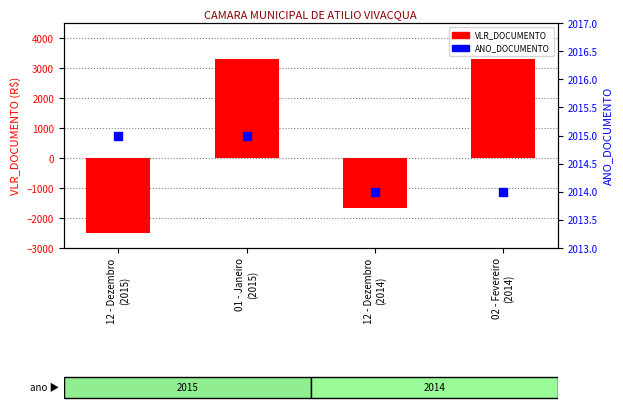

Which series contains the lowest Y value?

VLR_DOCUMENTO